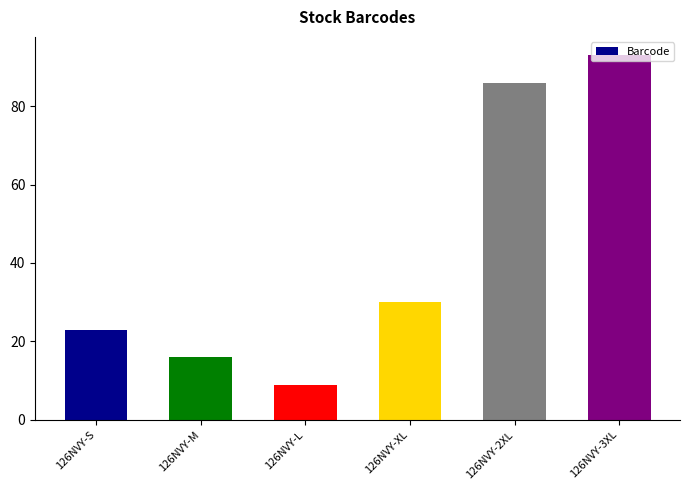

What is the value of the 1st bar from the left?

23